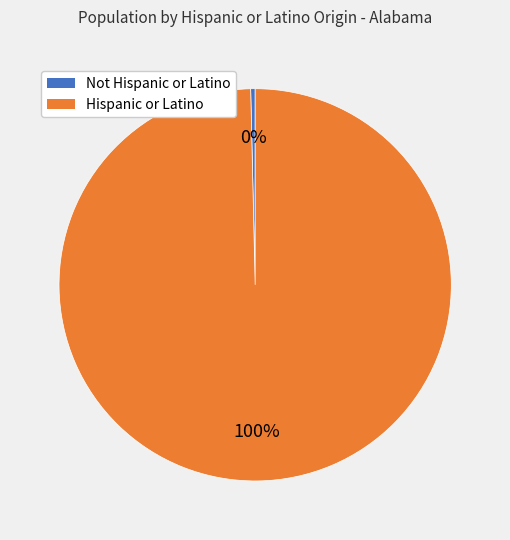

To the nearest percent, what is the combined percentage of Not Hispanic or Latino and Hispanic or Latino?

100%